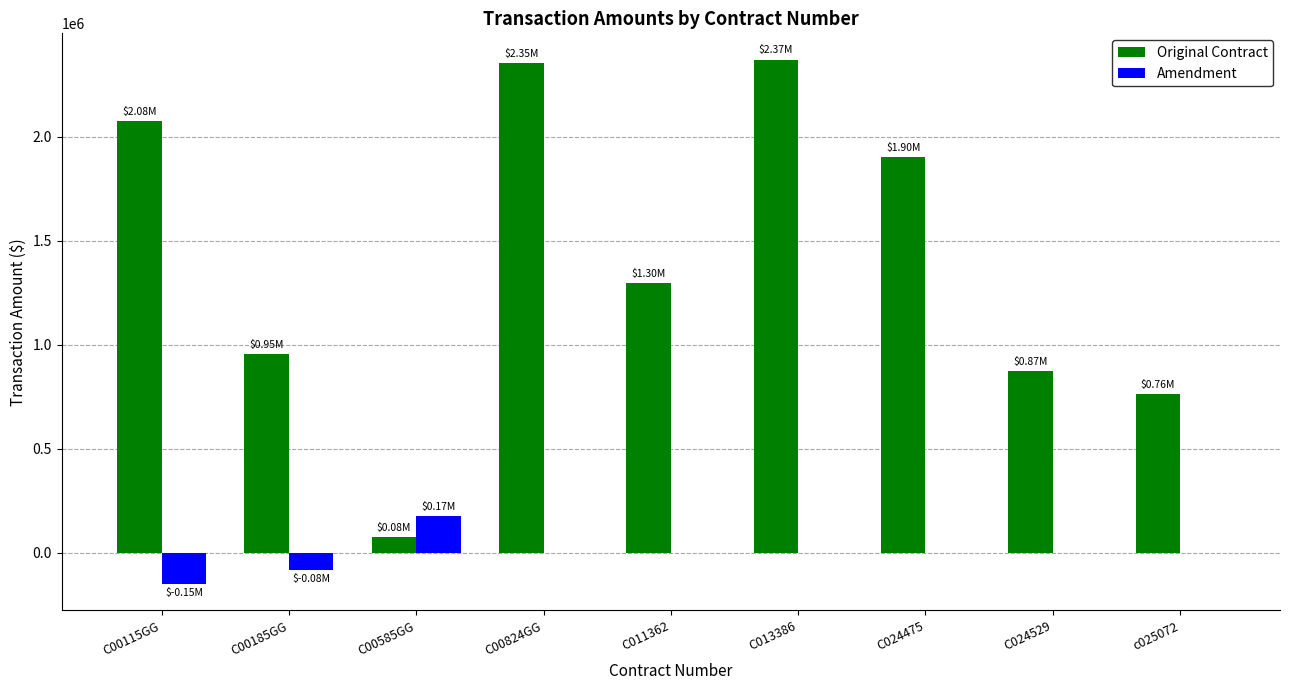

What is the sum of all Amendment values?

-59338